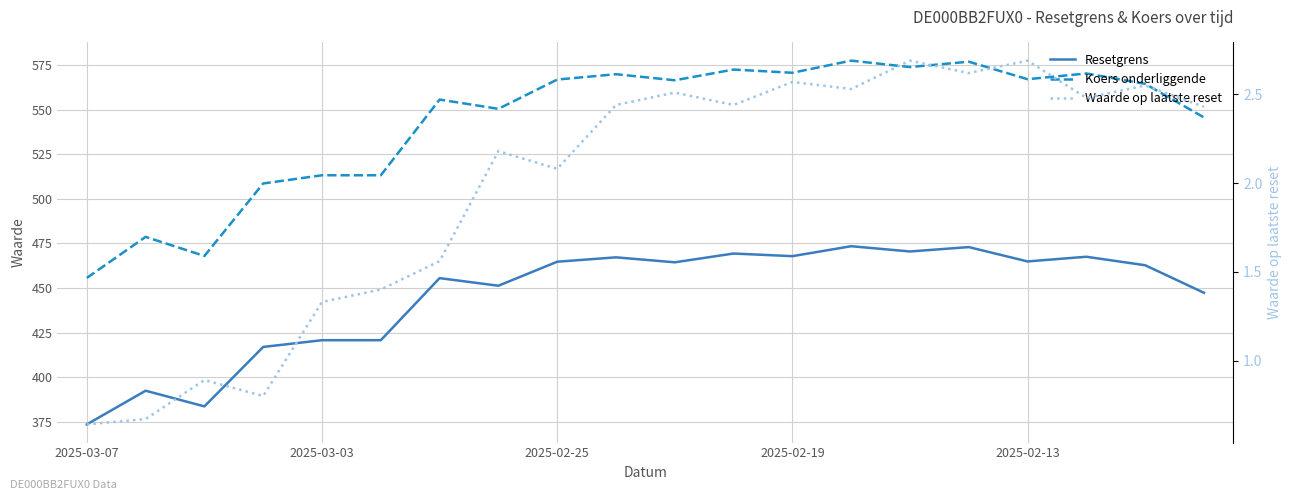

What is the value of the Waarde op laatste reset point at the 8th from the left?

2.2